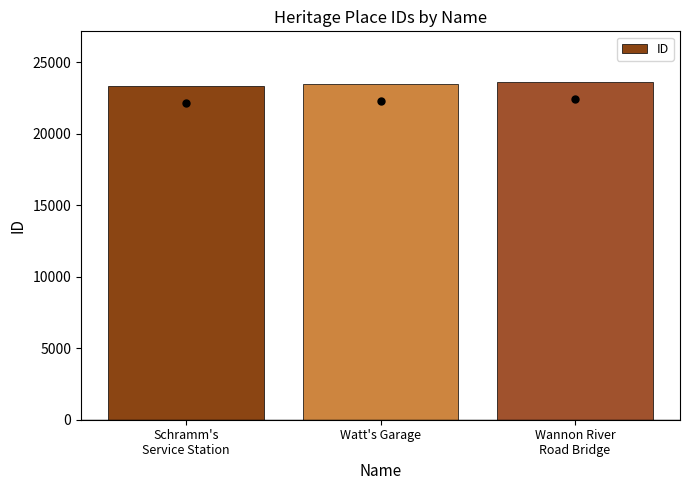

What is the maximum value shown in the chart?

23628